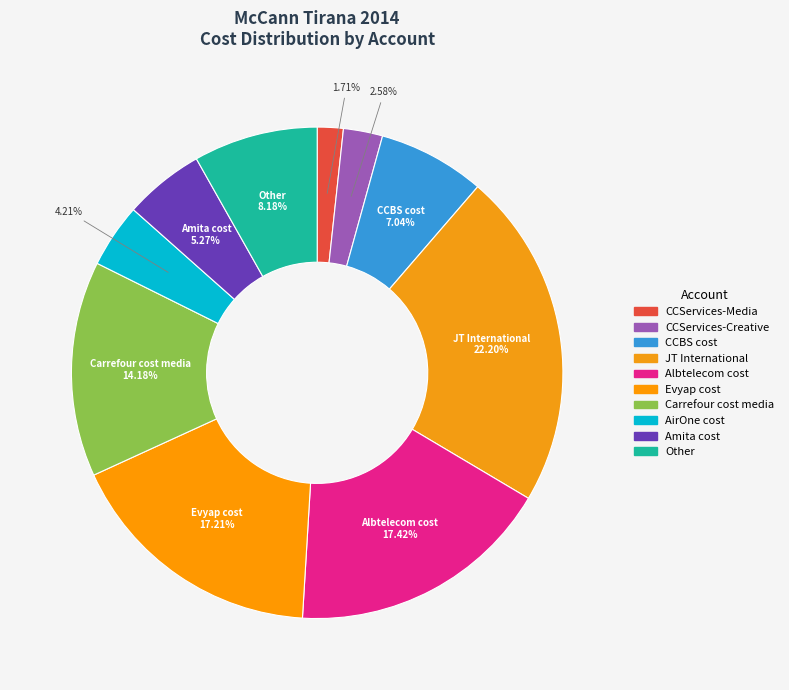

To the nearest percent, what percentage of the pie is Other?

8%